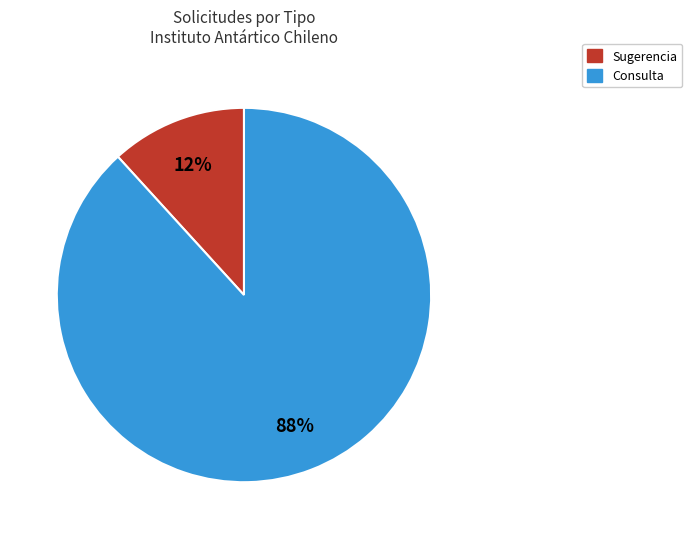

Which has a higher value, Sugerencia or Consulta?

Consulta